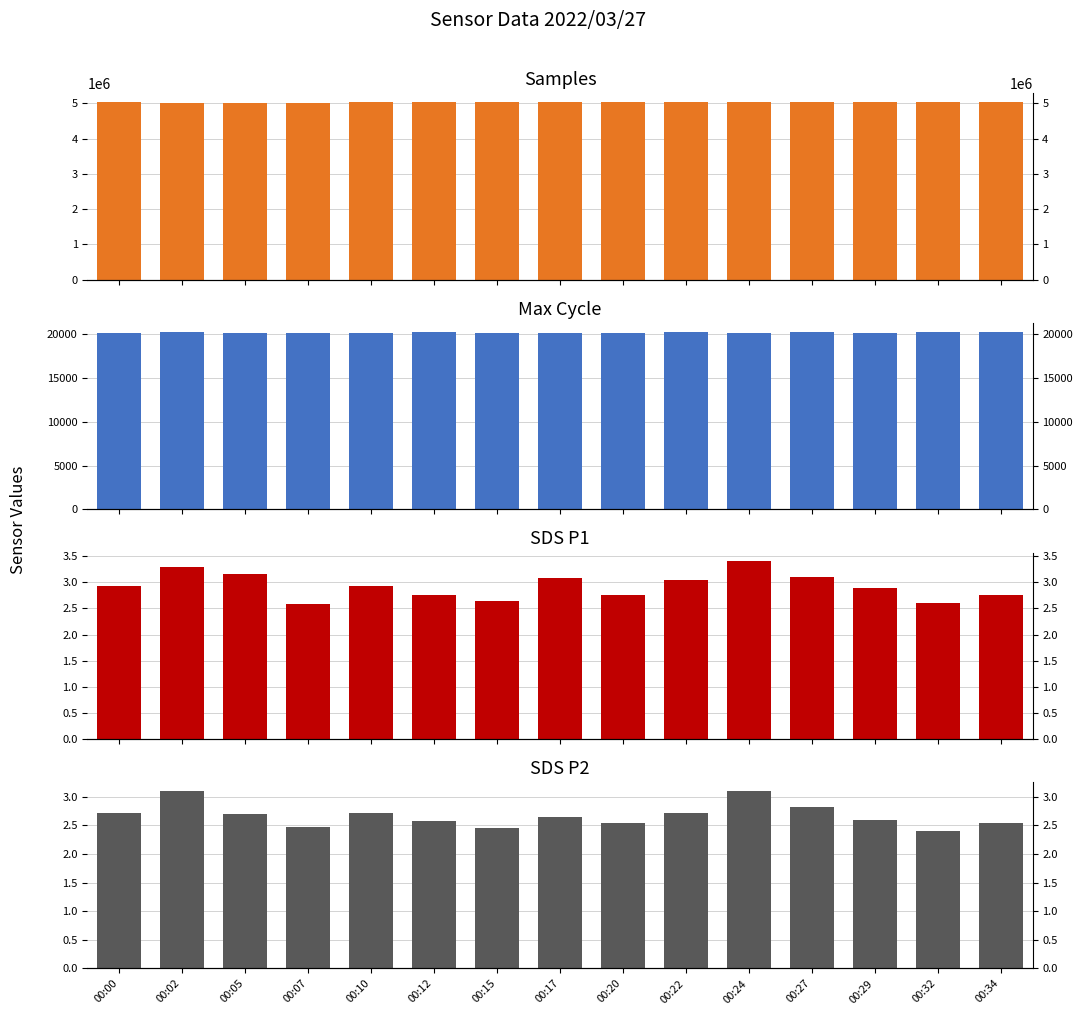

Is the value of SDS_P2 at 00:22 greater than the value of Samples at 00:17?

No